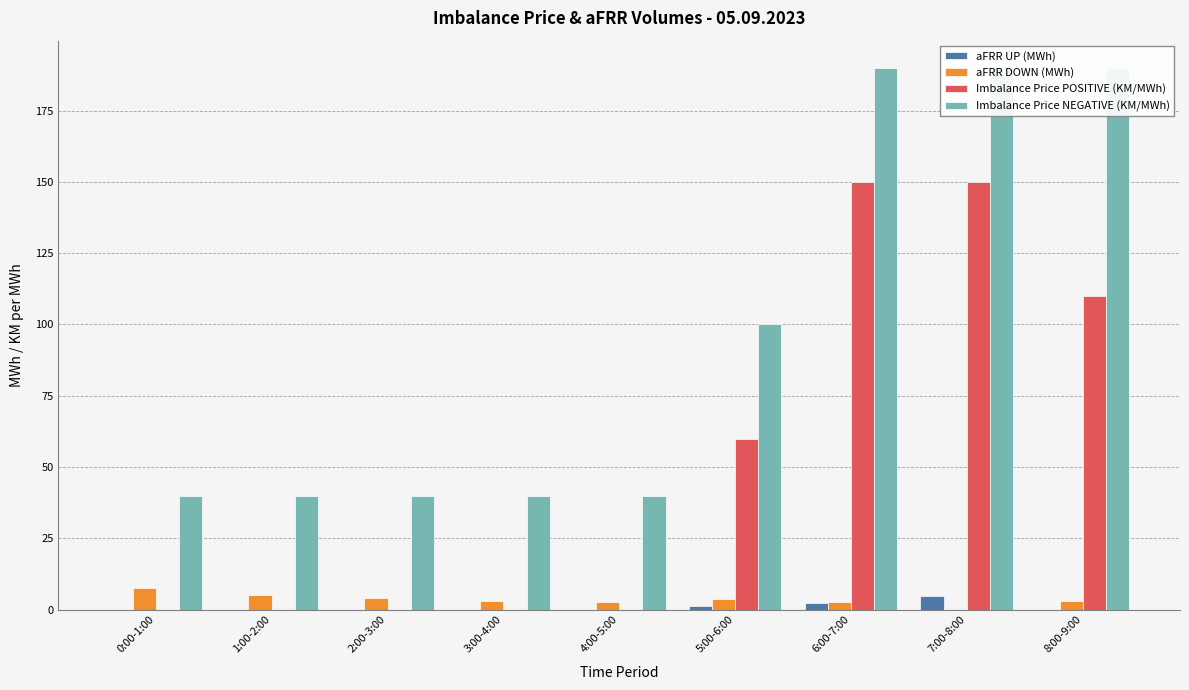

What is the spread (max minus min) of values at 0:00-1:00?

40.0